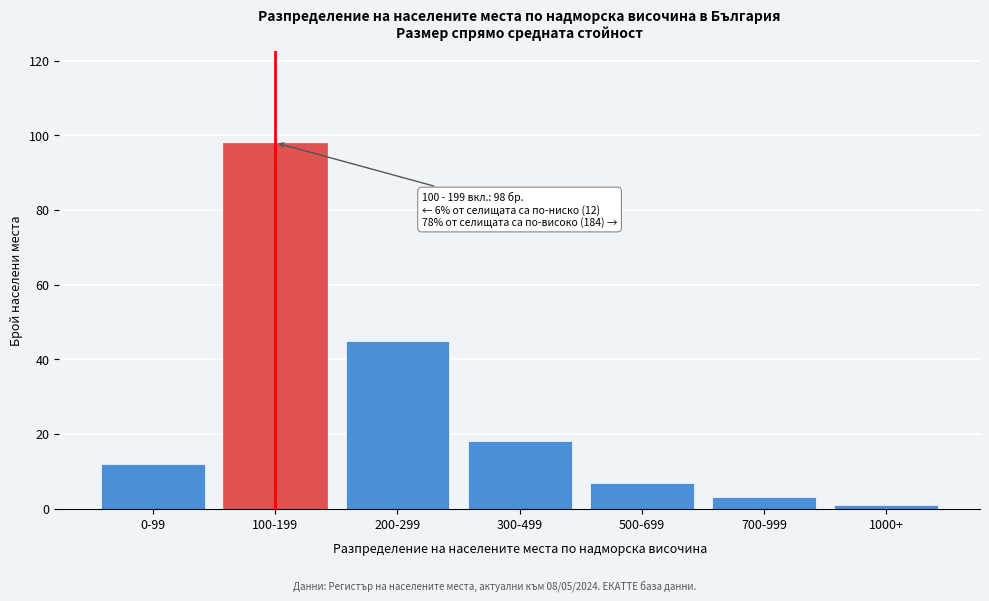

Reading left to right, extract all data points from this chart.

12	98	45	18	7	3	1